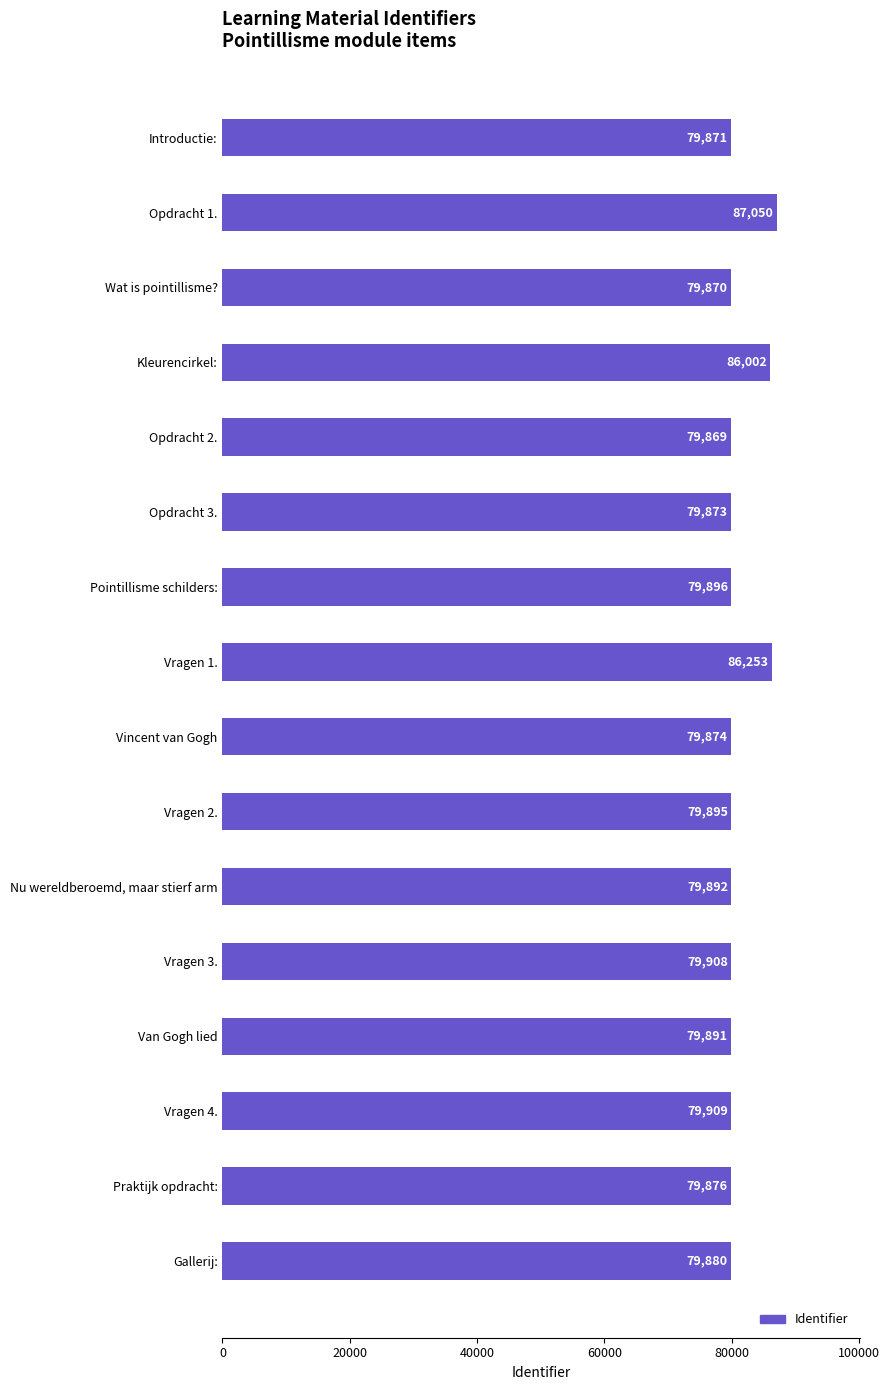

What is the value of the 10th bar from the top?

79895